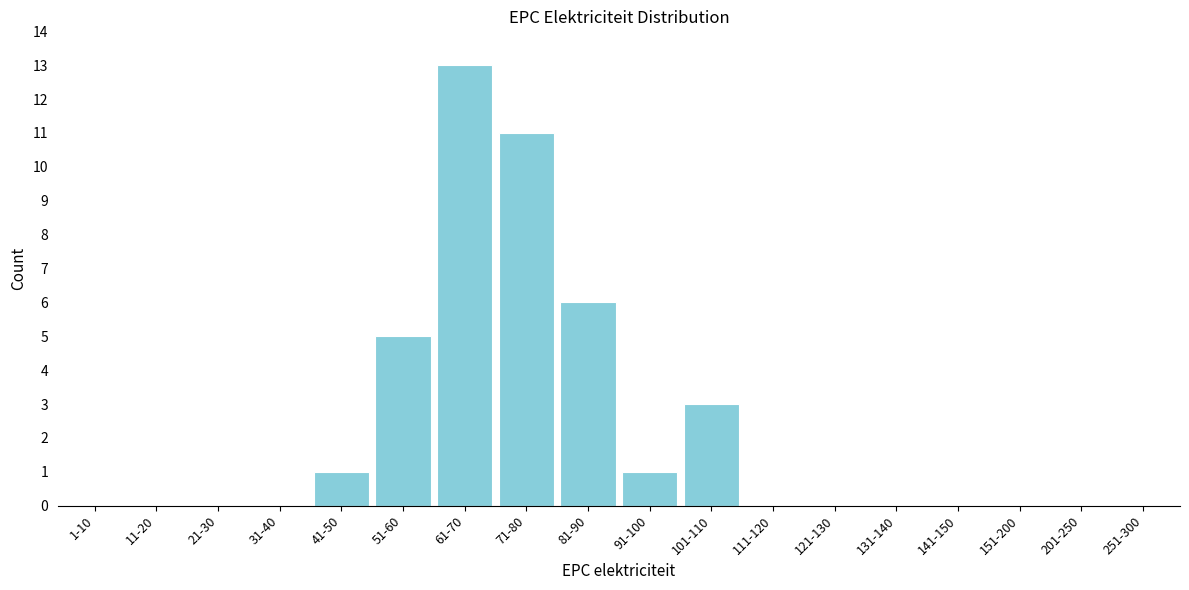

Reading left to right, list all the values displayed in this chart.

1-10=0	11-20=0	21-30=0	31-40=0	41-50=1	51-60=5	61-70=13	71-80=11	81-90=6	91-100=1	101-110=3	111-120=0	121-130=0	131-140=0	141-150=0	151-200=0	201-250=0	251-300=0